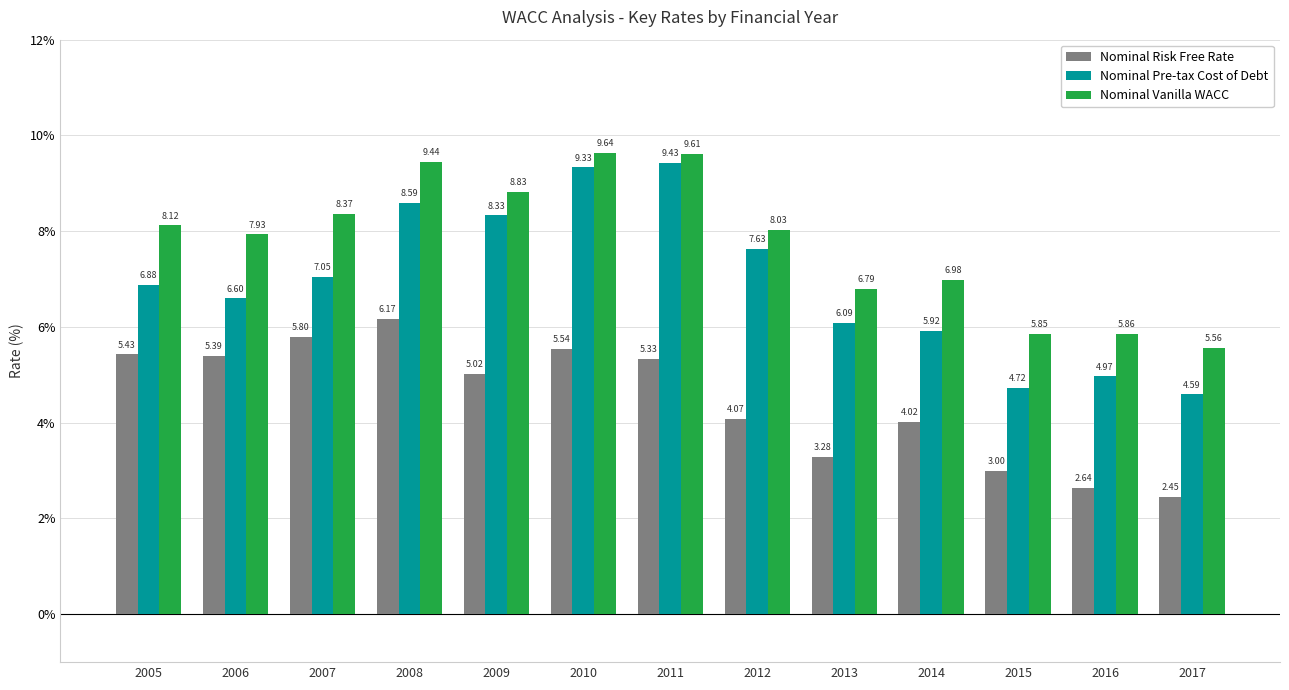

What is the difference between the second highest and second lowest values in the Nominal Risk Free Rate series?

3.2